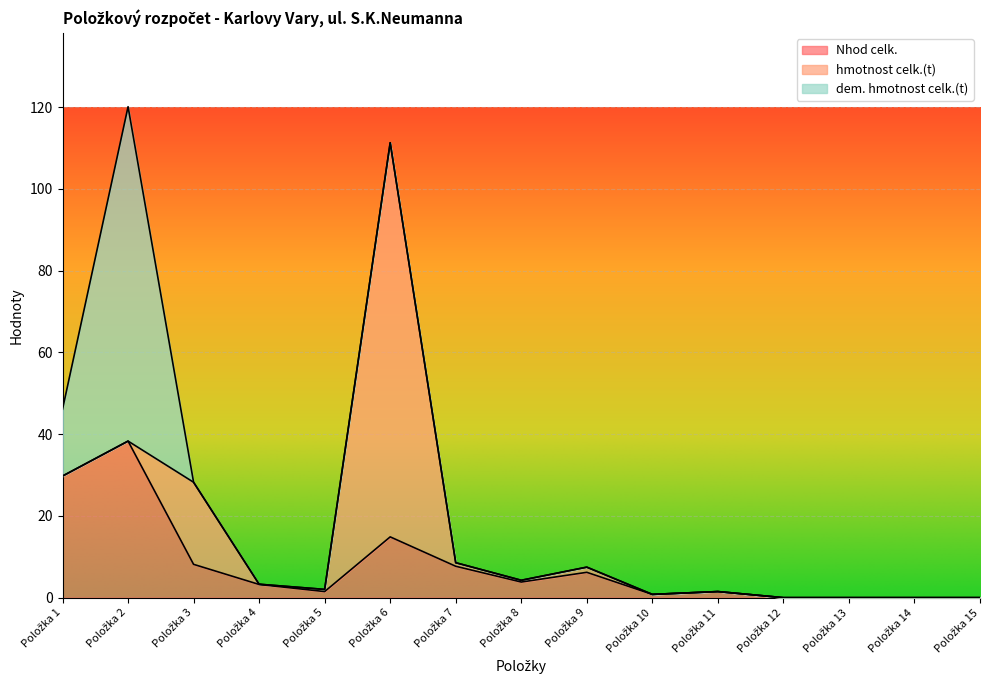

At which label is dem. hmotnost celk.(t) closest to 40?

Položka 1